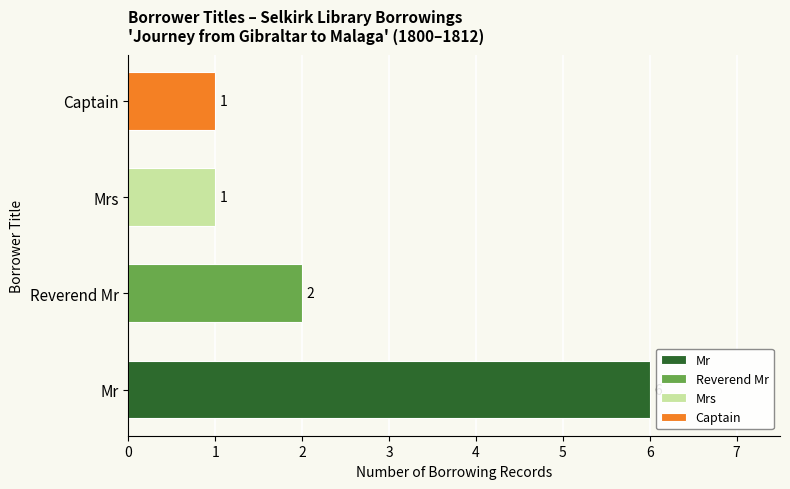

Does the chart contain stacked bars?

No